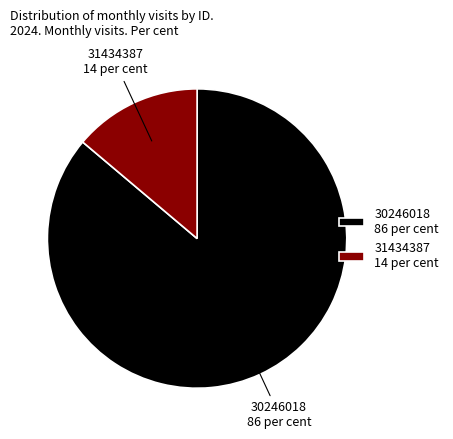

Which slice represents more than half of the pie?

30246018